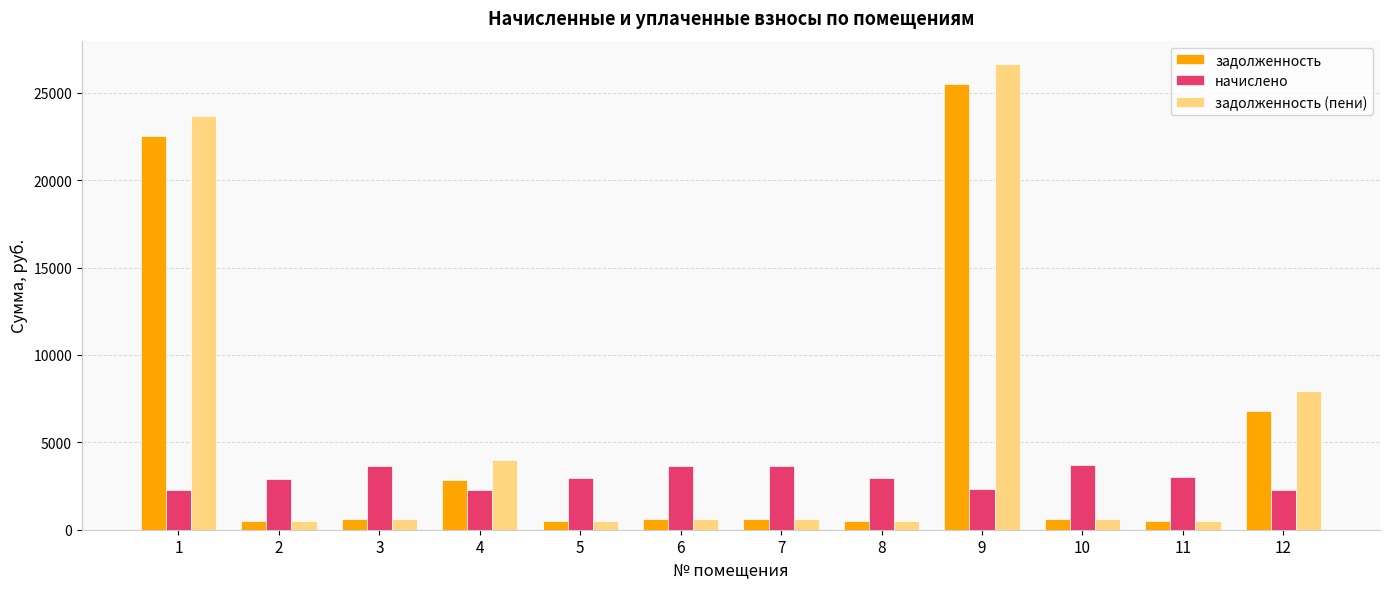

At how many categories does at least one series exceed 5217?

3